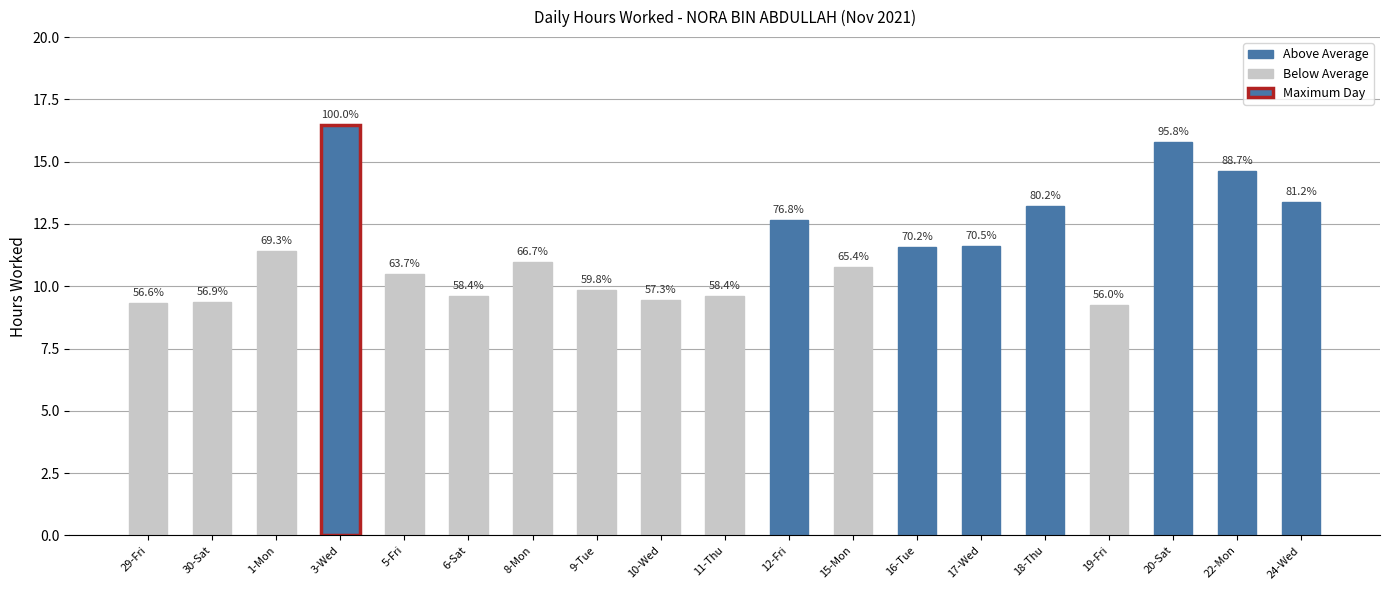

At which label is the value closest to 12?

17-Wed